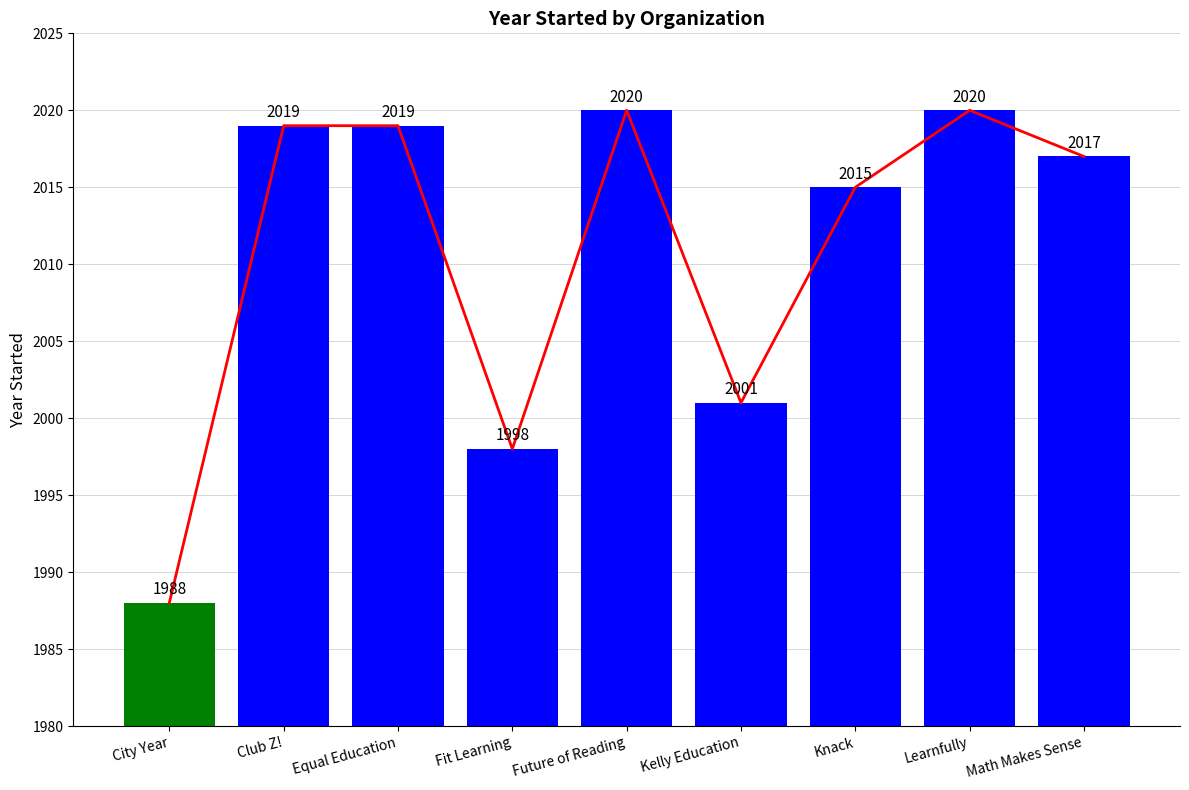

Is it true that the value at Learnfully is 2941?

False